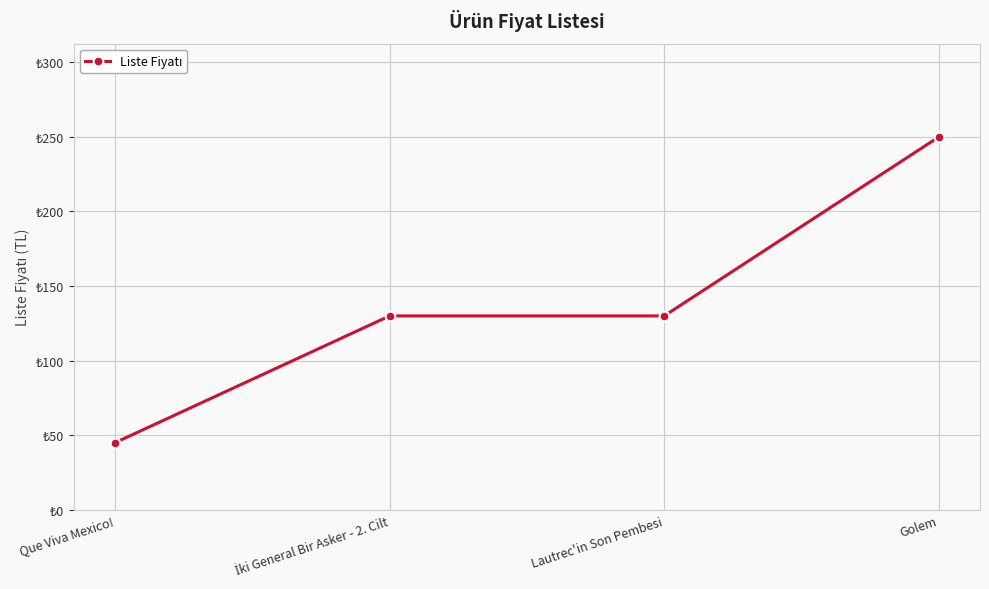

List the labels in order of value, smallest first.

Que Viva Mexico!, İki General Bir Asker - 2. Cilt, Lautrec'in Son Pembesi, Golem